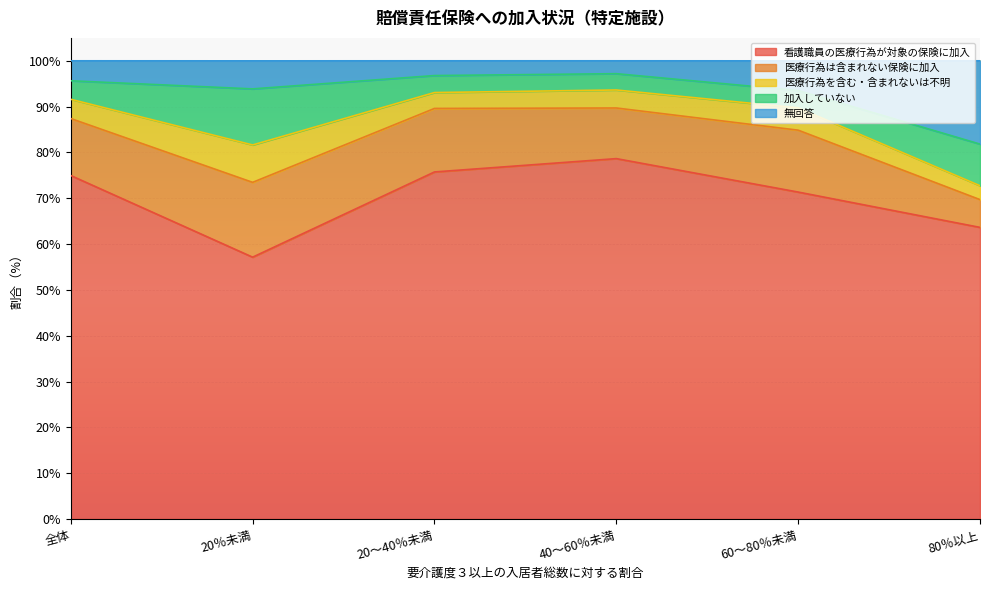

What is the sum of all 医療行為を含む・含まれないは不明 values?

27.7